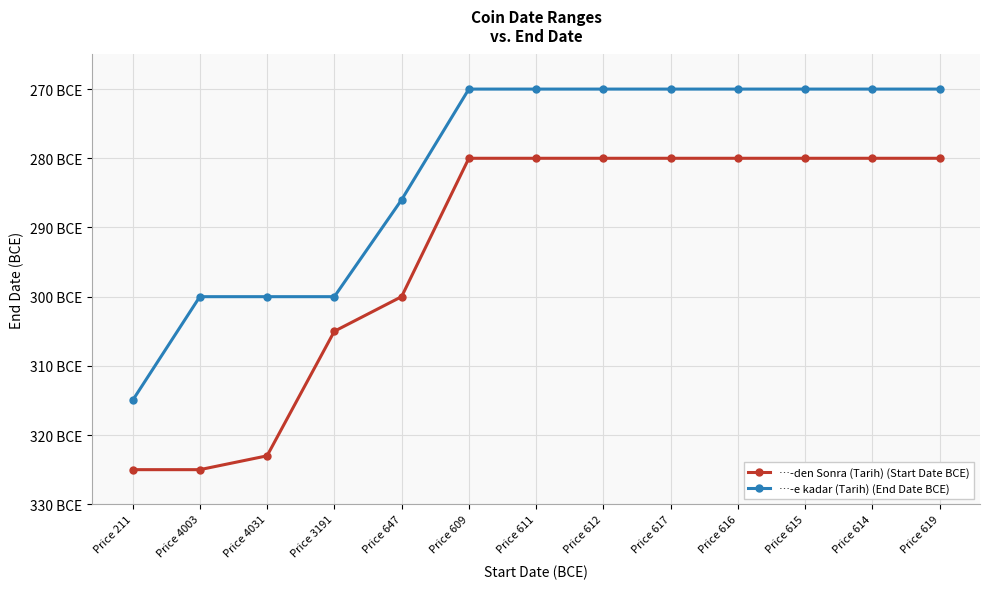

What are all the series names shown in the legend?

…-den Sonra (Tarih) (Start Date BCE), …-e kadar (Tarih) (End Date BCE)